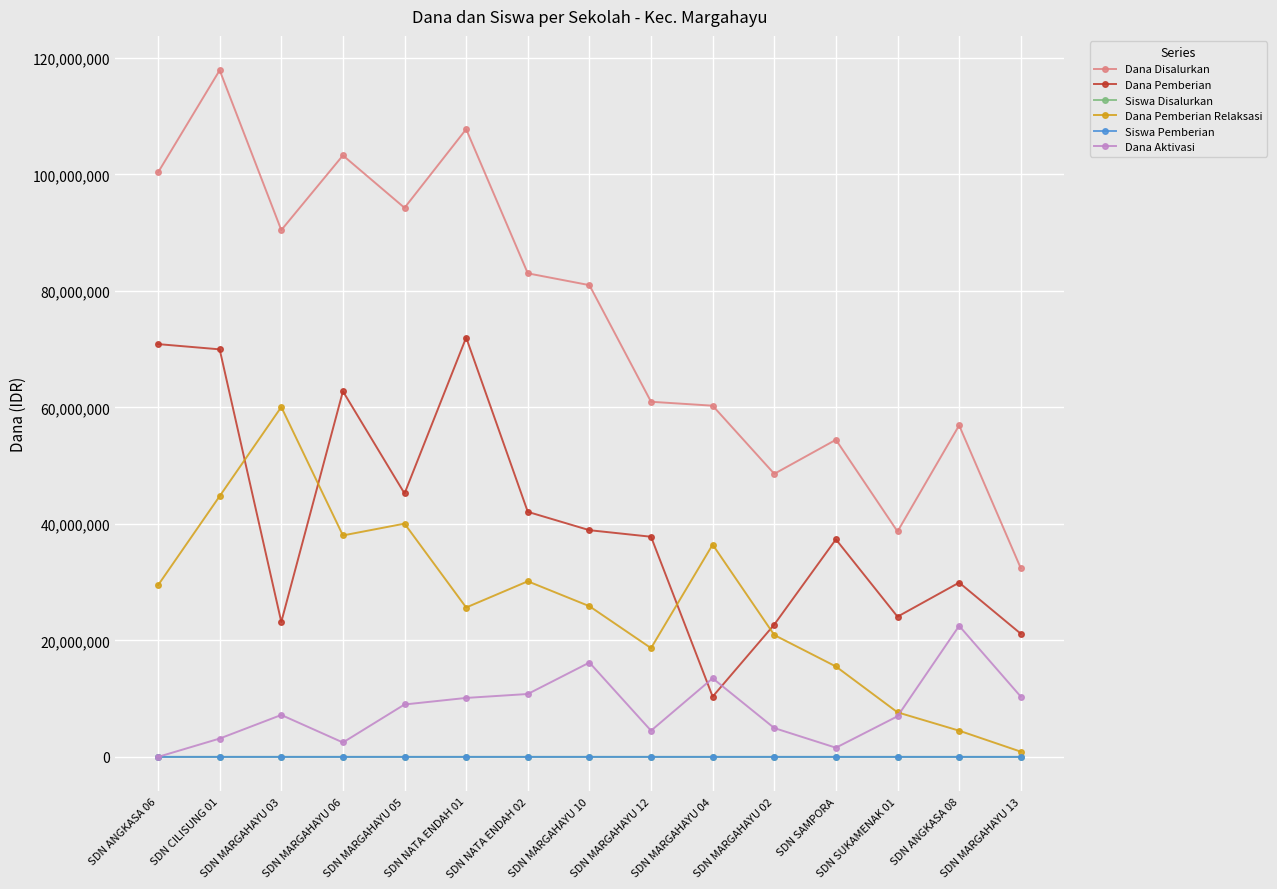

Where is Dana Pemberian nearest to the value 41175000?

SDN NATA ENDAH 02